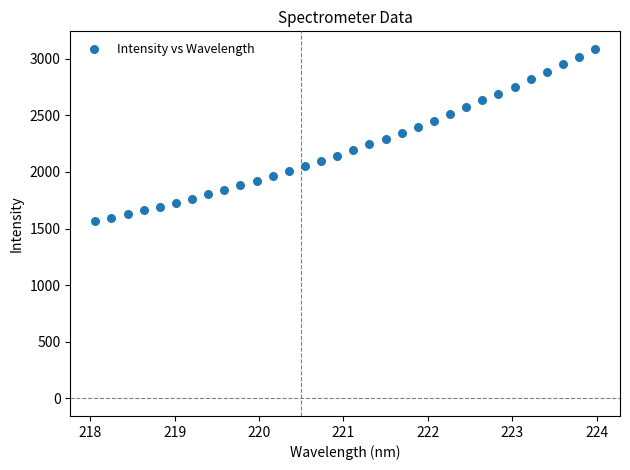

What is the range of X values (max minus min)?

5.9